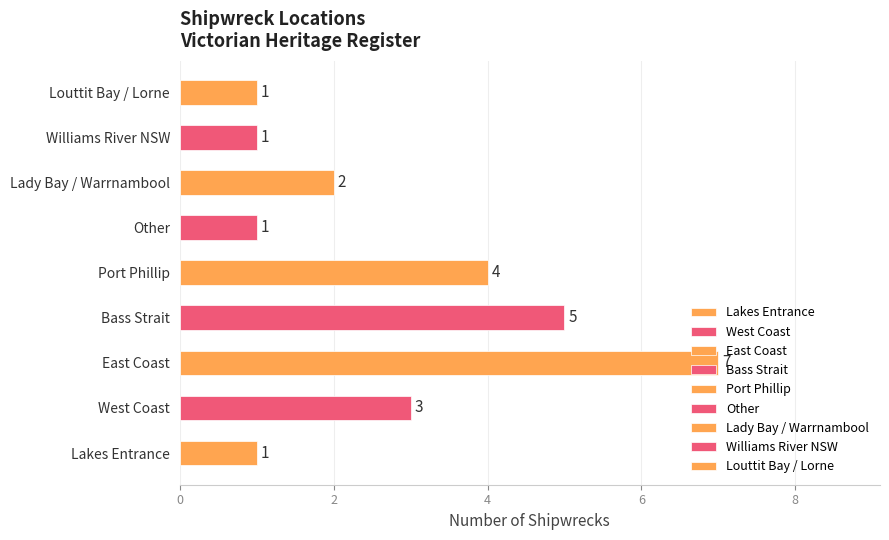

The Count series shows 2 at Port Phillip. True or false?

False